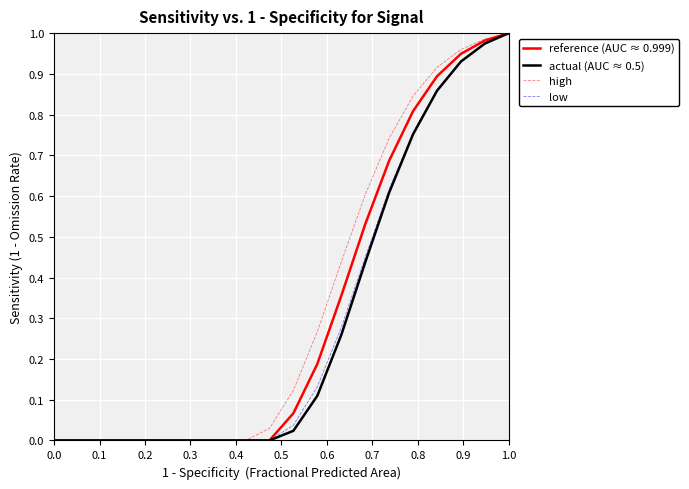

What are all the series names shown in the legend?

reference (AUC ≈ 0.999), actual (AUC ≈ 0.5), high, low